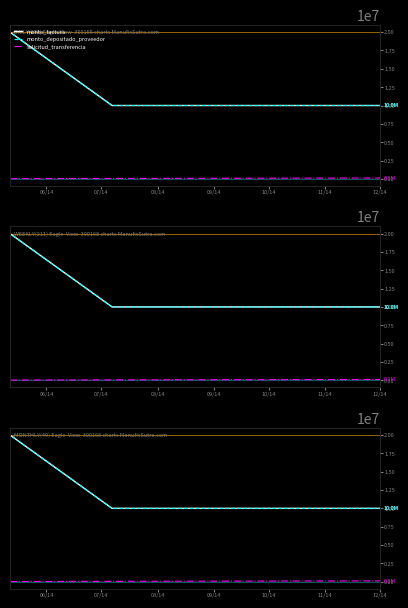

What is the sum of all monto_factura values?

80000000